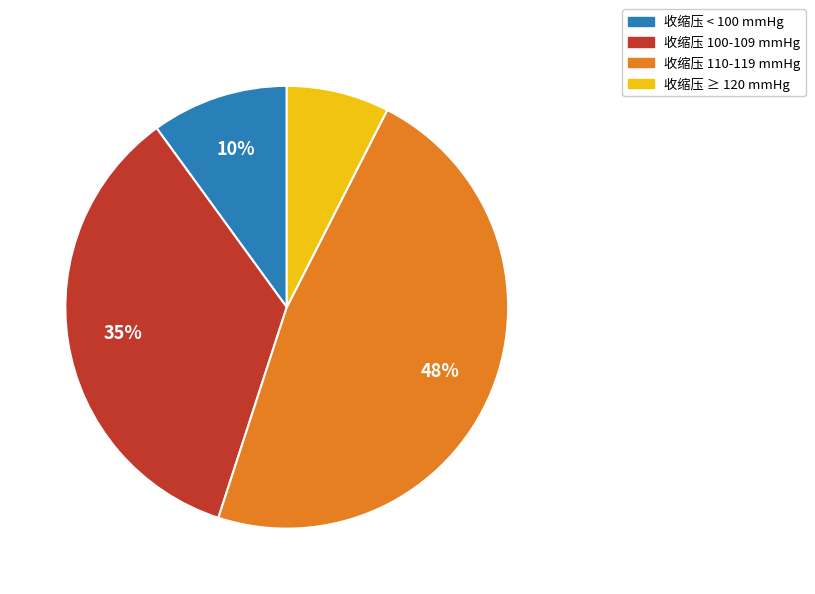

How many segments does this pie chart have?

4